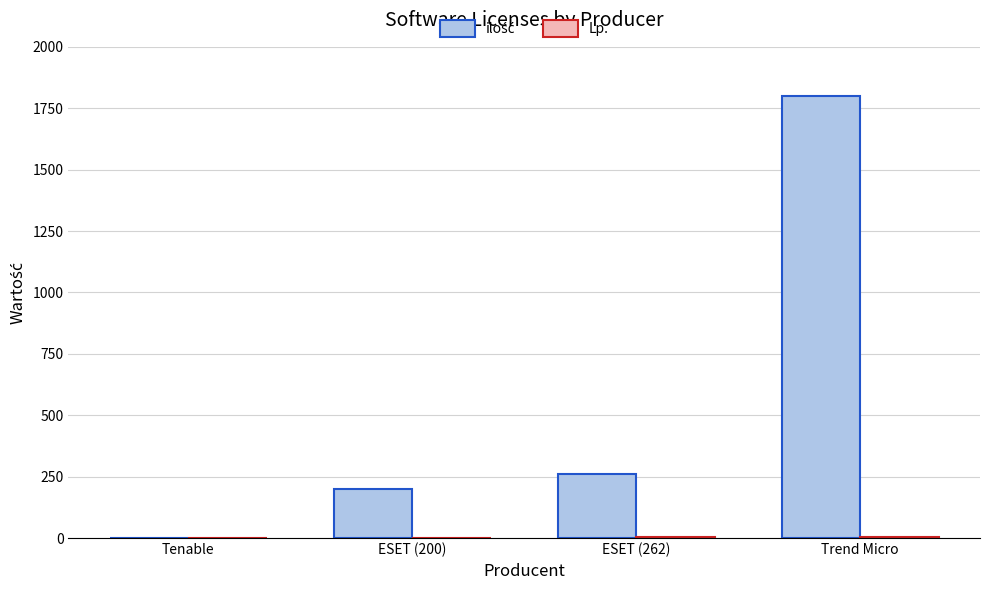

What is the maximum value shown in the chart?

1800